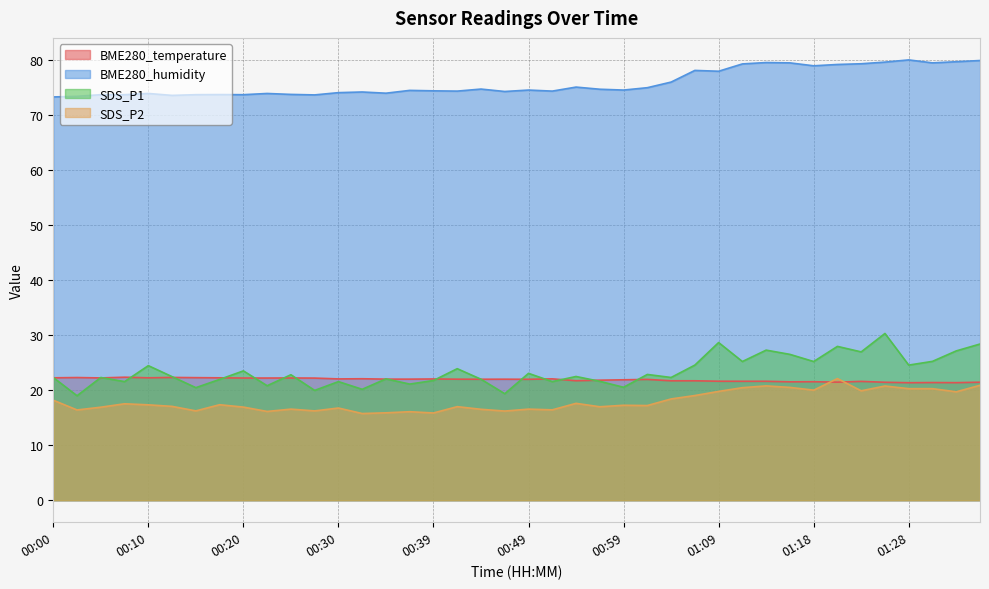

Which series changed the most between 00:00 and 01:04?

BME280_humidity